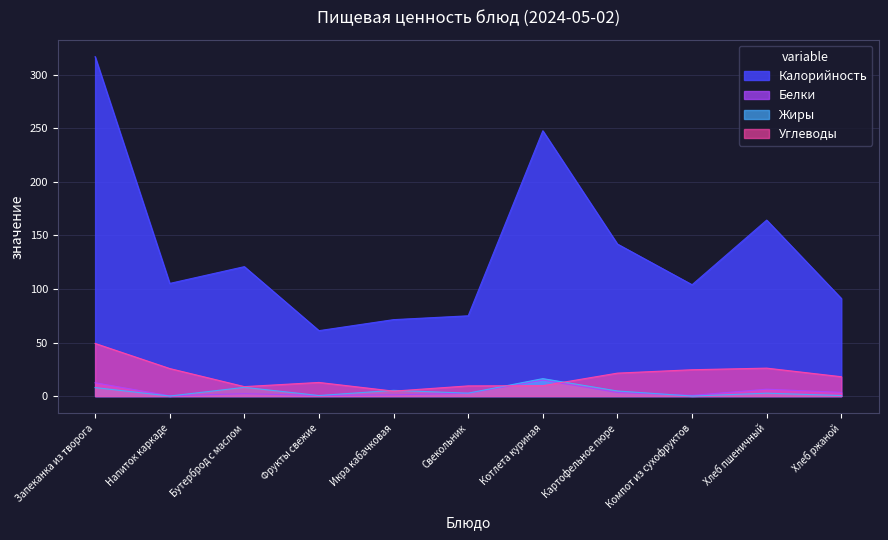

Which series has the largest total across all categories?

Калорийность